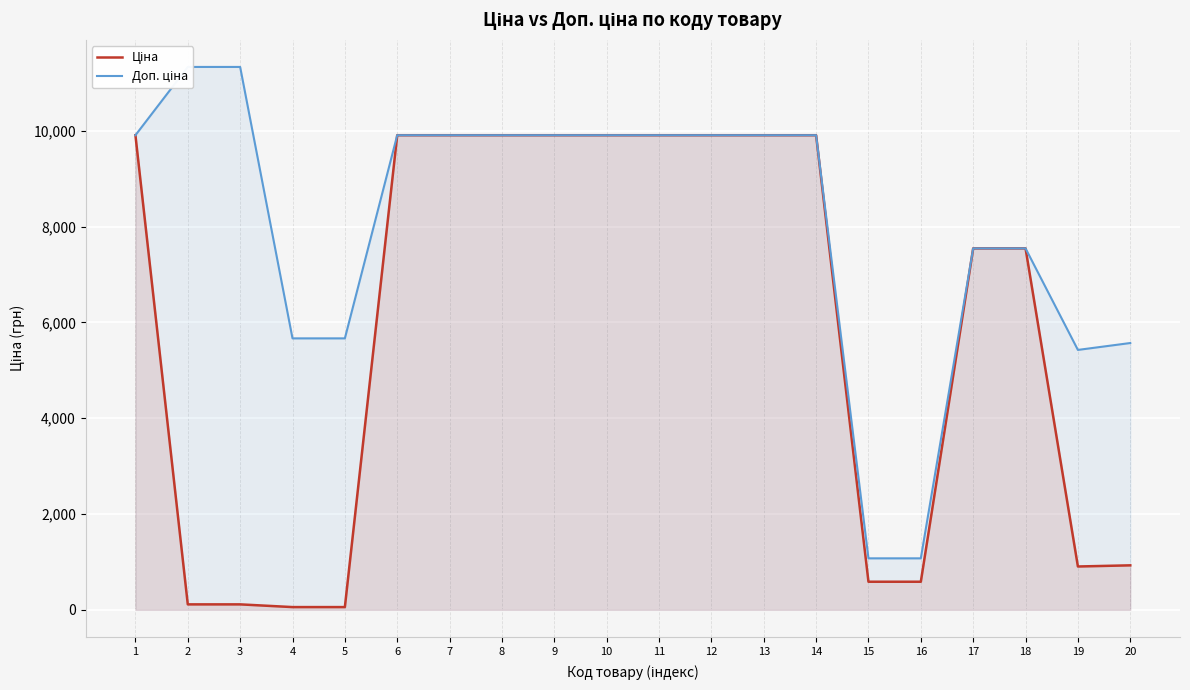

Reading right to left, list all the values displayed in this chart.

Ціна: 20=928.3	19=904.3	18=7545.9	17=7545.9	16=586.0	15=586.0	14=9908.5	13=9908.5	12=9908.5	11=9908.5	10=9908.5	9=9908.5	8=9908.5	7=9908.5	6=9908.5	5=56.7	4=56.7	3=113.3	2=113.3	1=9908.5
Доп. ціна: 20=5569.9	19=5425.9	18=7545.9	17=7545.9	16=1074.5	15=1074.5	14=9908.5	13=9908.5	12=9908.5	11=9908.5	10=9908.5	9=9908.5	8=9908.5	7=9908.5	6=9908.5	5=5667.0	4=5667.0	3=11334.0	2=11334.0	1=9908.5